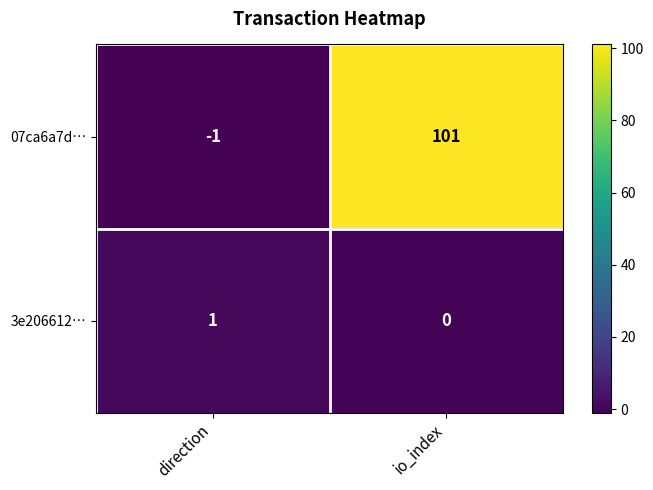

Where is 07ca6a7d… nearest to the value 50?

direction